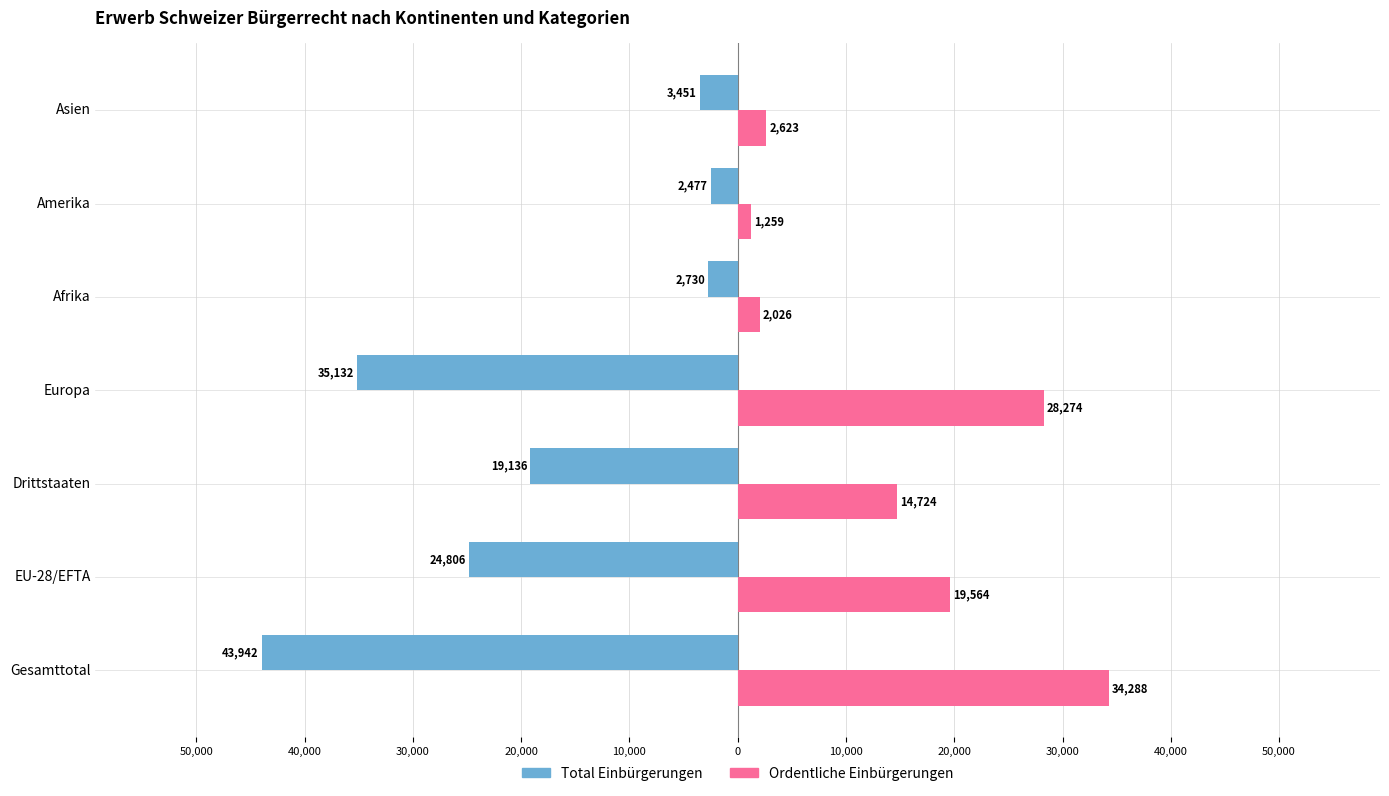

What are all the series names shown in the legend?

Total Einbürgerungen, Ordentliche Einbürgerungen